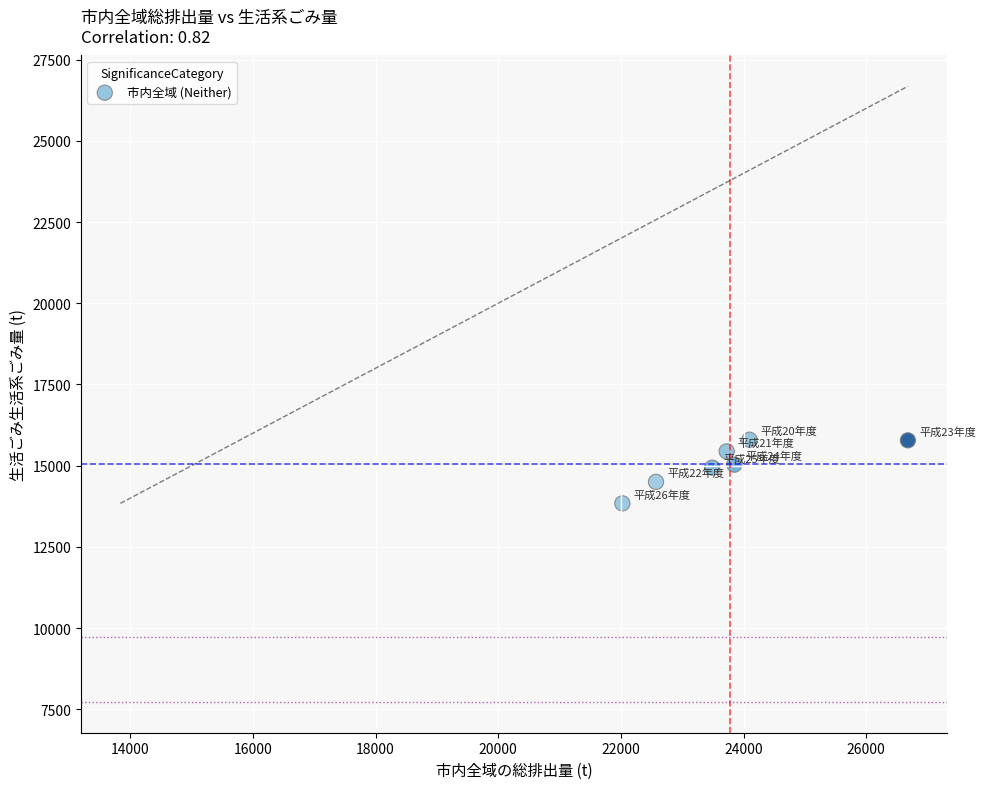

What is the average Y value?

15048